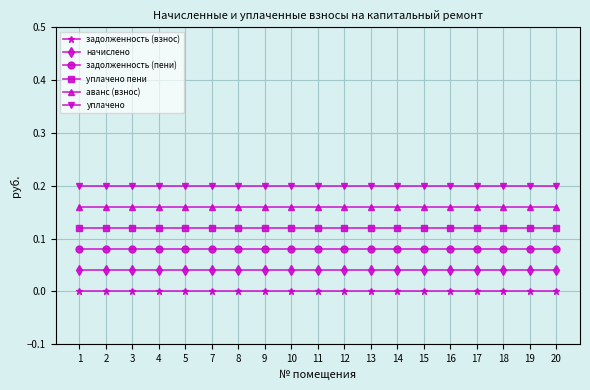

What is the sum of the аванс (взнос) values at 11 and 18?

0.3